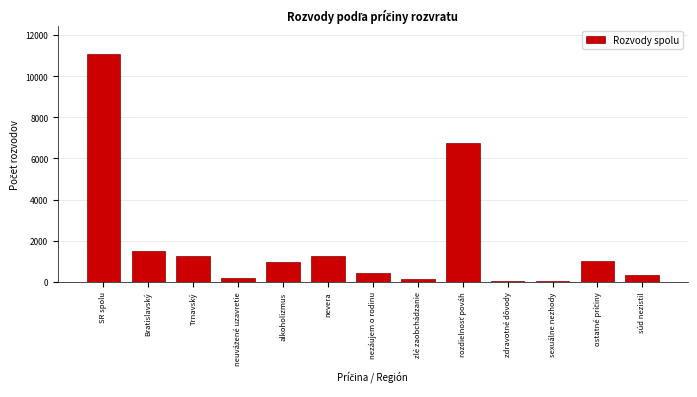

The chart shows a value of 1515 at Bratislavský. True or false?

True